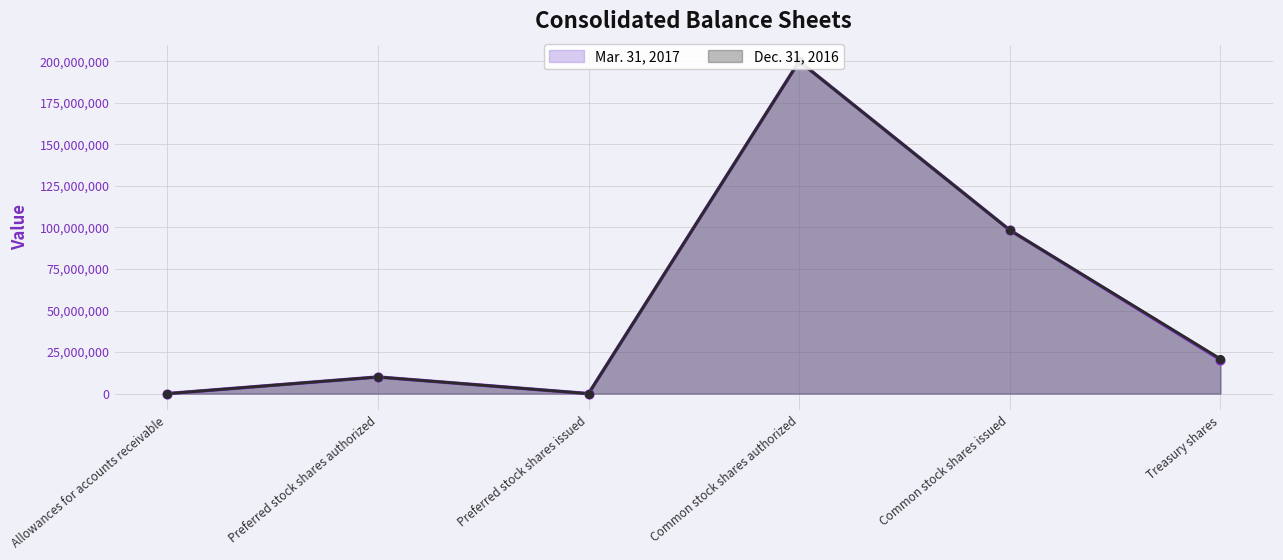

Is the value of Mar. 31, 2017 at Treasury shares greater than the value of Dec. 31, 2016 at Preferred stock shares authorized?

Yes